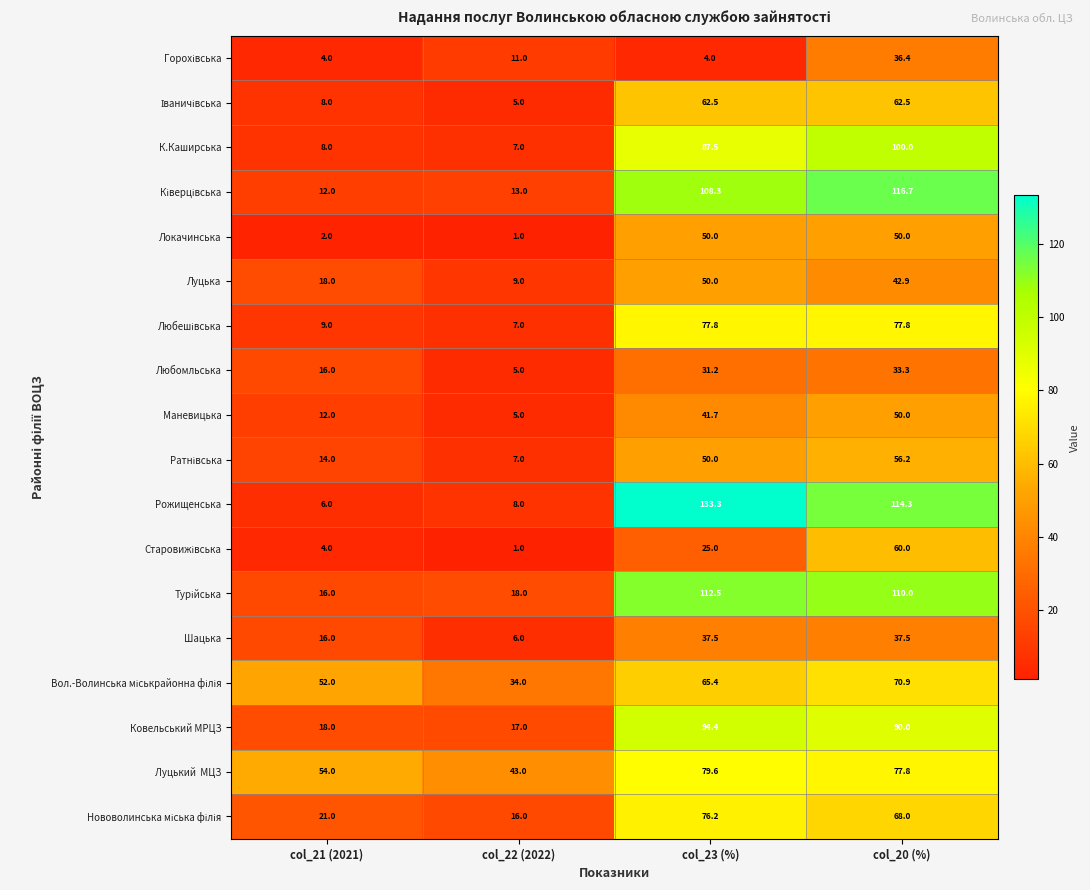

What is the difference between the maximum and minimum values in the Луцька series?

41.0